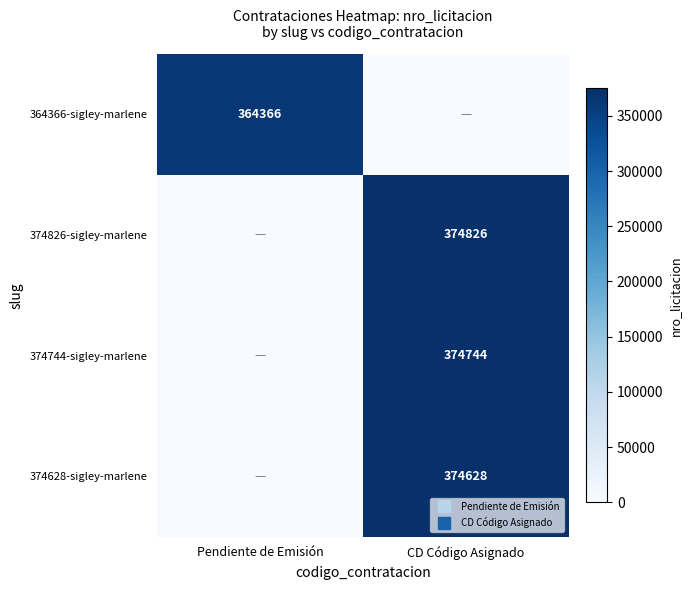

What is the maximum value shown in the chart?

374826